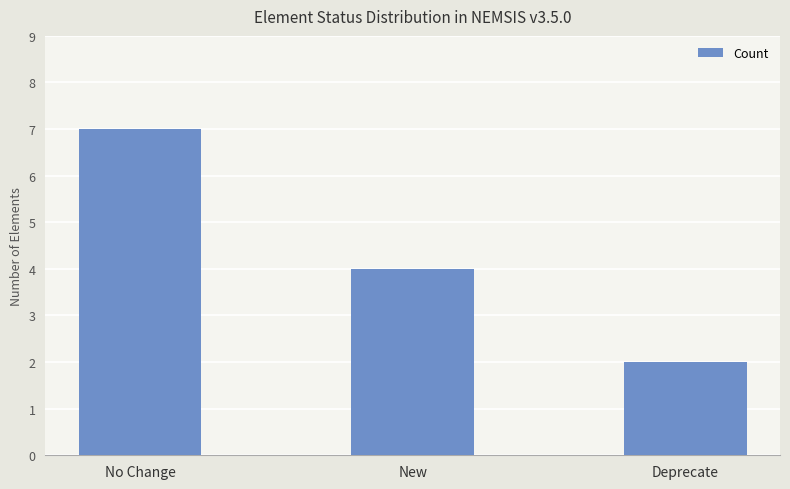

The chart shows a value of 2 at New. True or false?

False